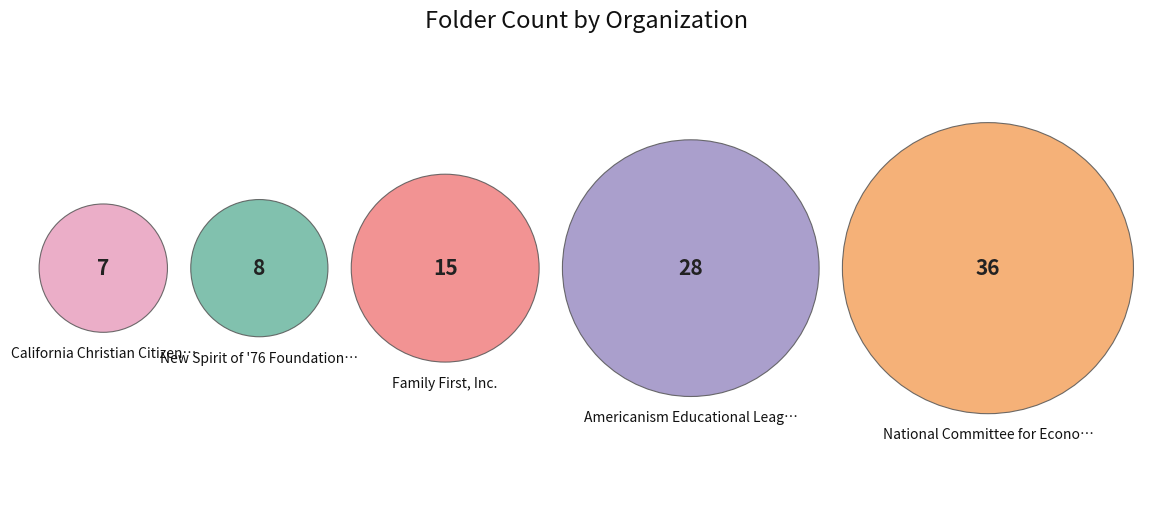

What is the change in value from New Spirit of '76 Foundation, The to California Christian Citizens Association?

-1